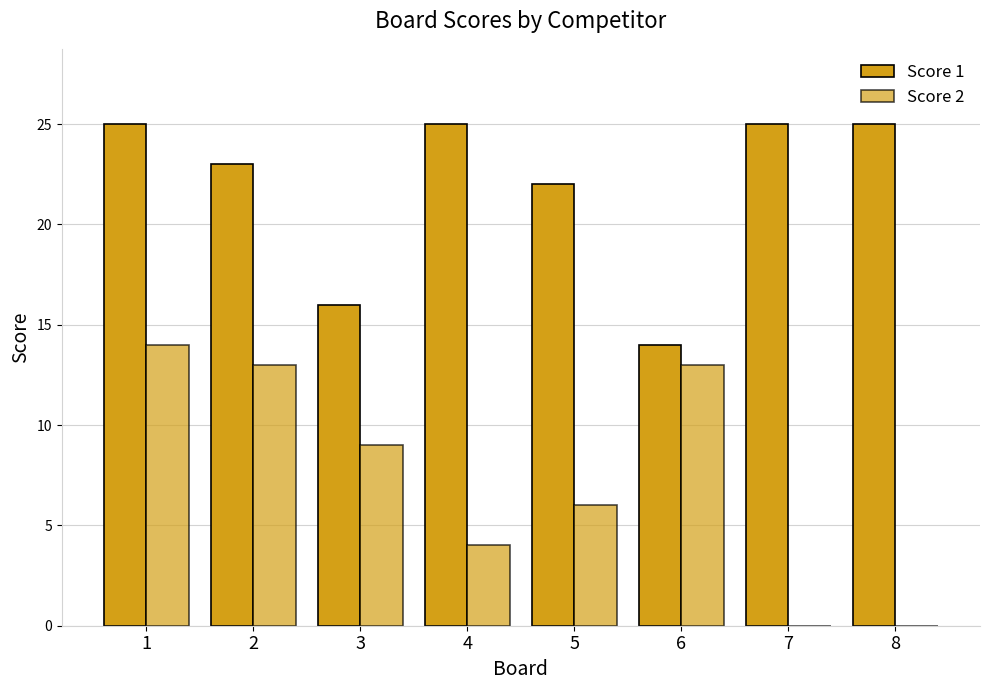

Is the value of Score 2 at 8 greater than the value of Score 1 at 2?

No